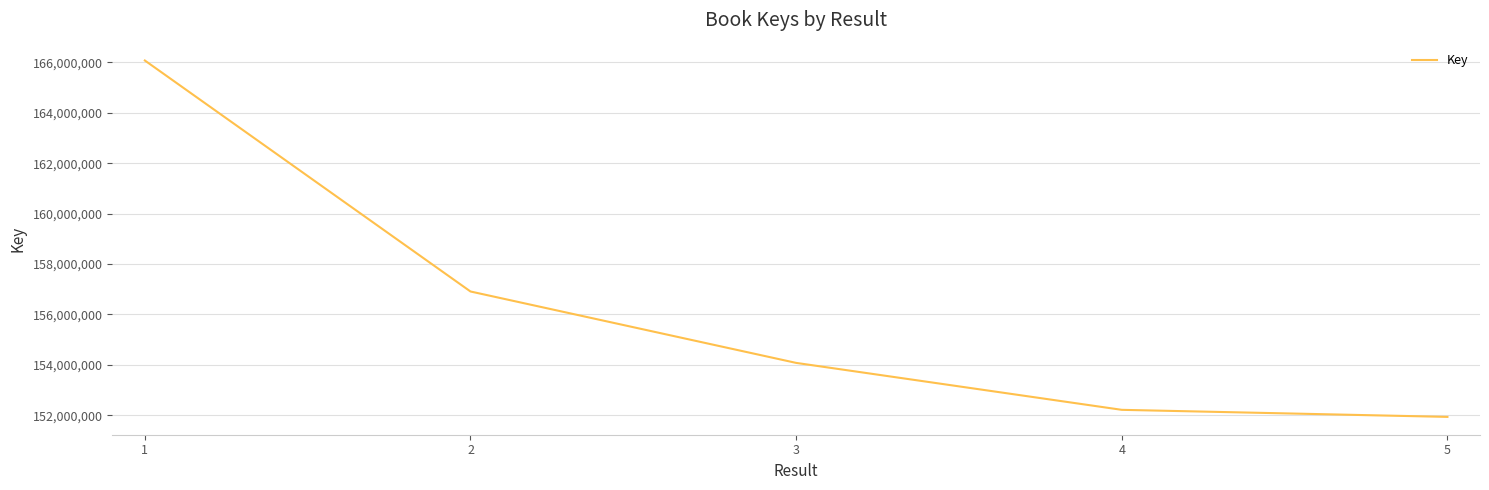

Is this an area chart (filled region under the line)?

No